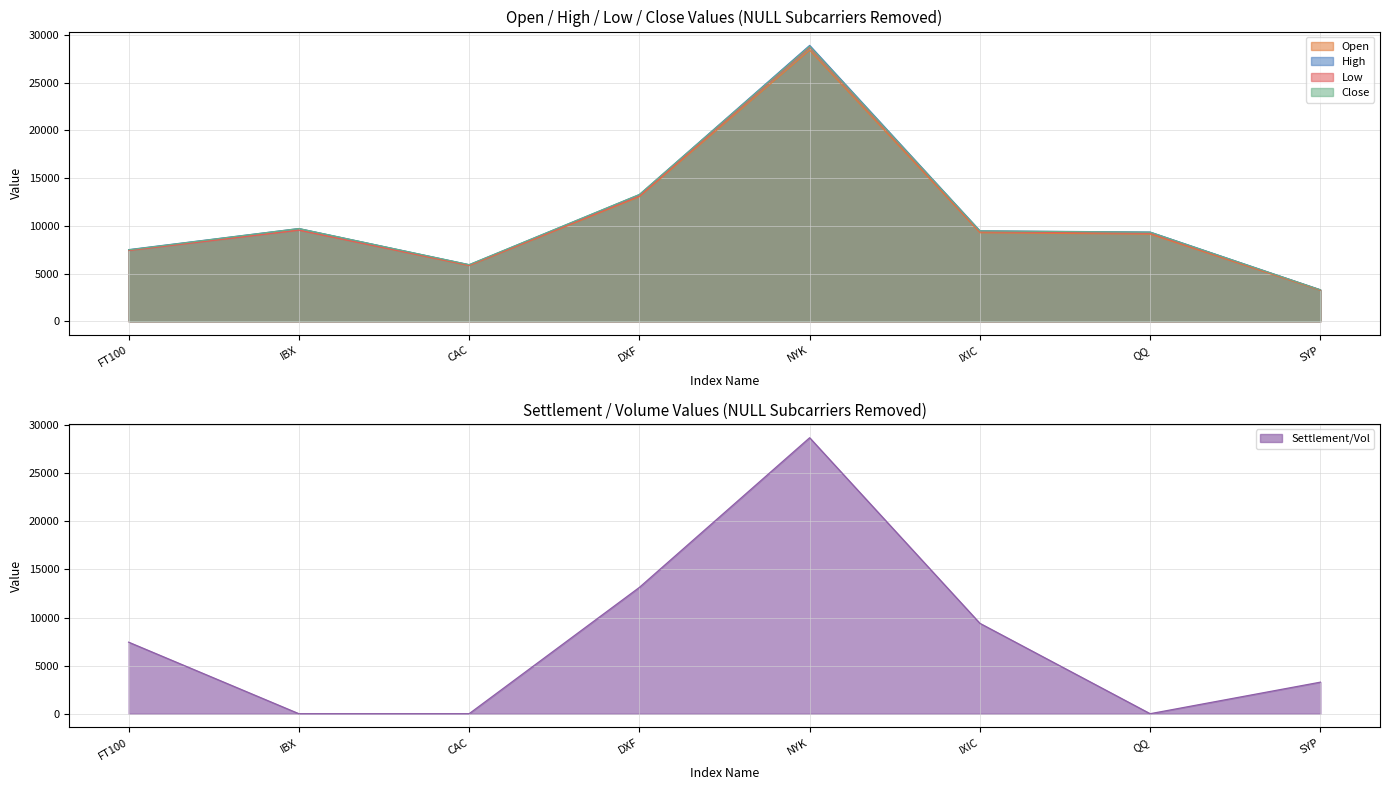

The Open series shows 9126.0 at QQ. True or false?

True